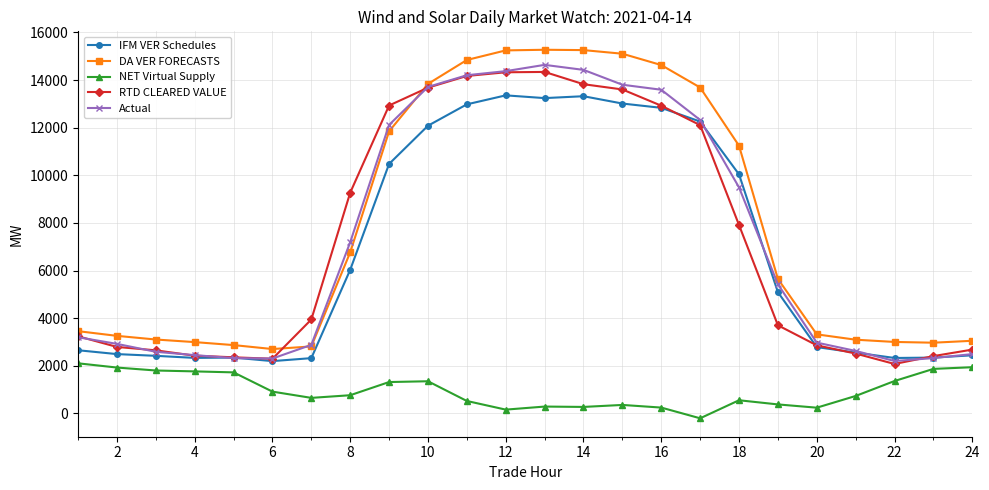

What are all the series names shown in the legend?

IFM VER Schedules, DA VER FORECASTS, NET Virtual Supply, RTD CLEARED VALUE, Actual